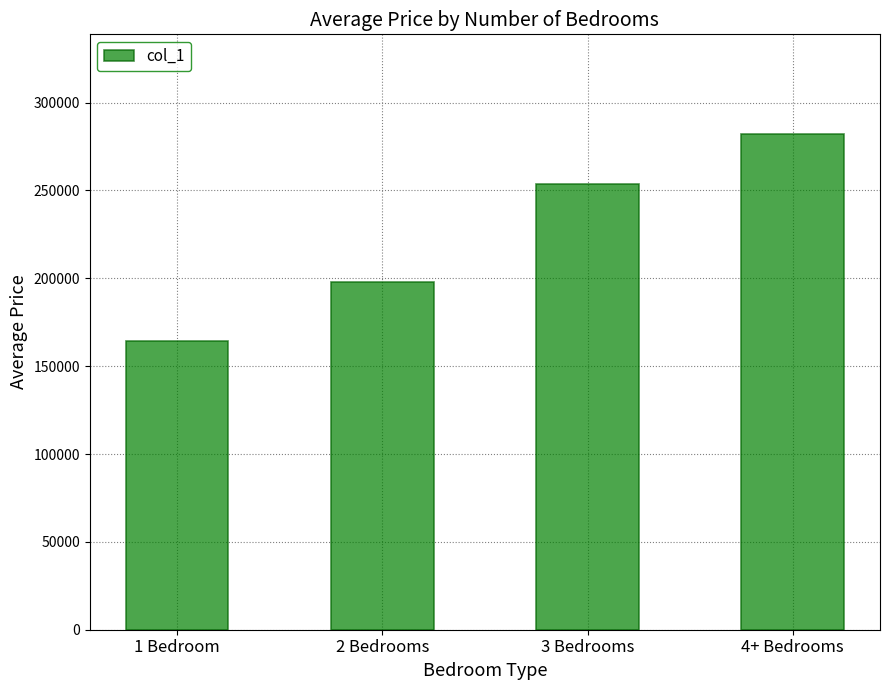

What is the approximate value at 4+ Bedrooms?

282398.4